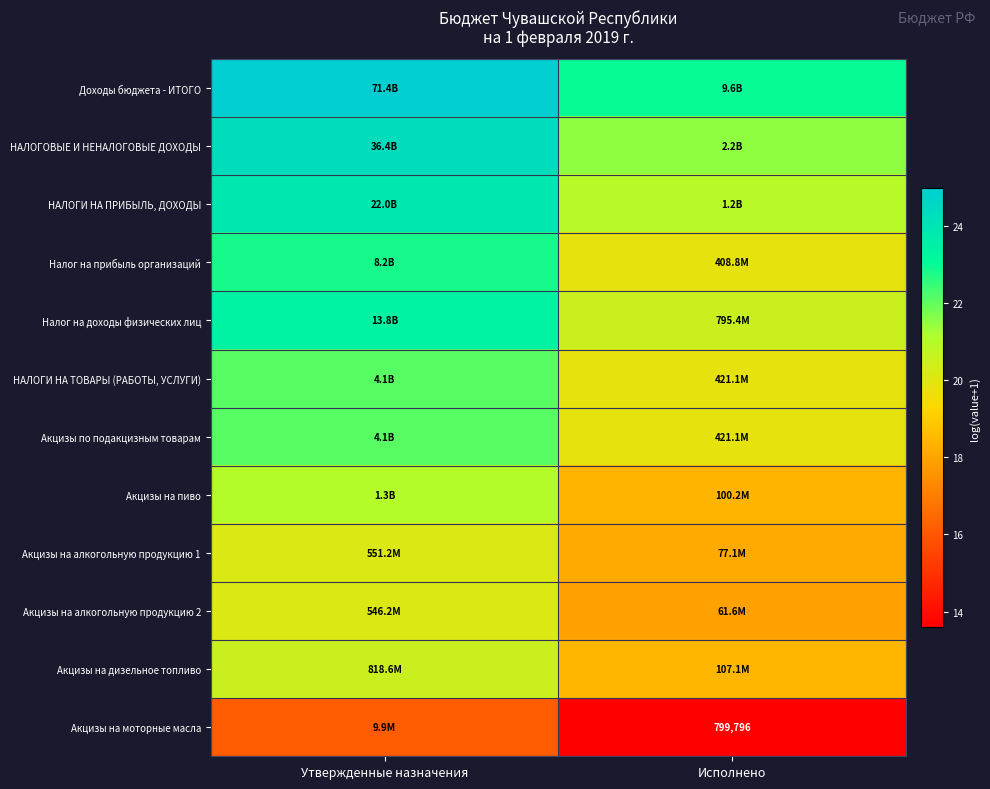

True or false: Доходы бюджета - ИТОГО has a value of 23.0 at Исполнено.

True